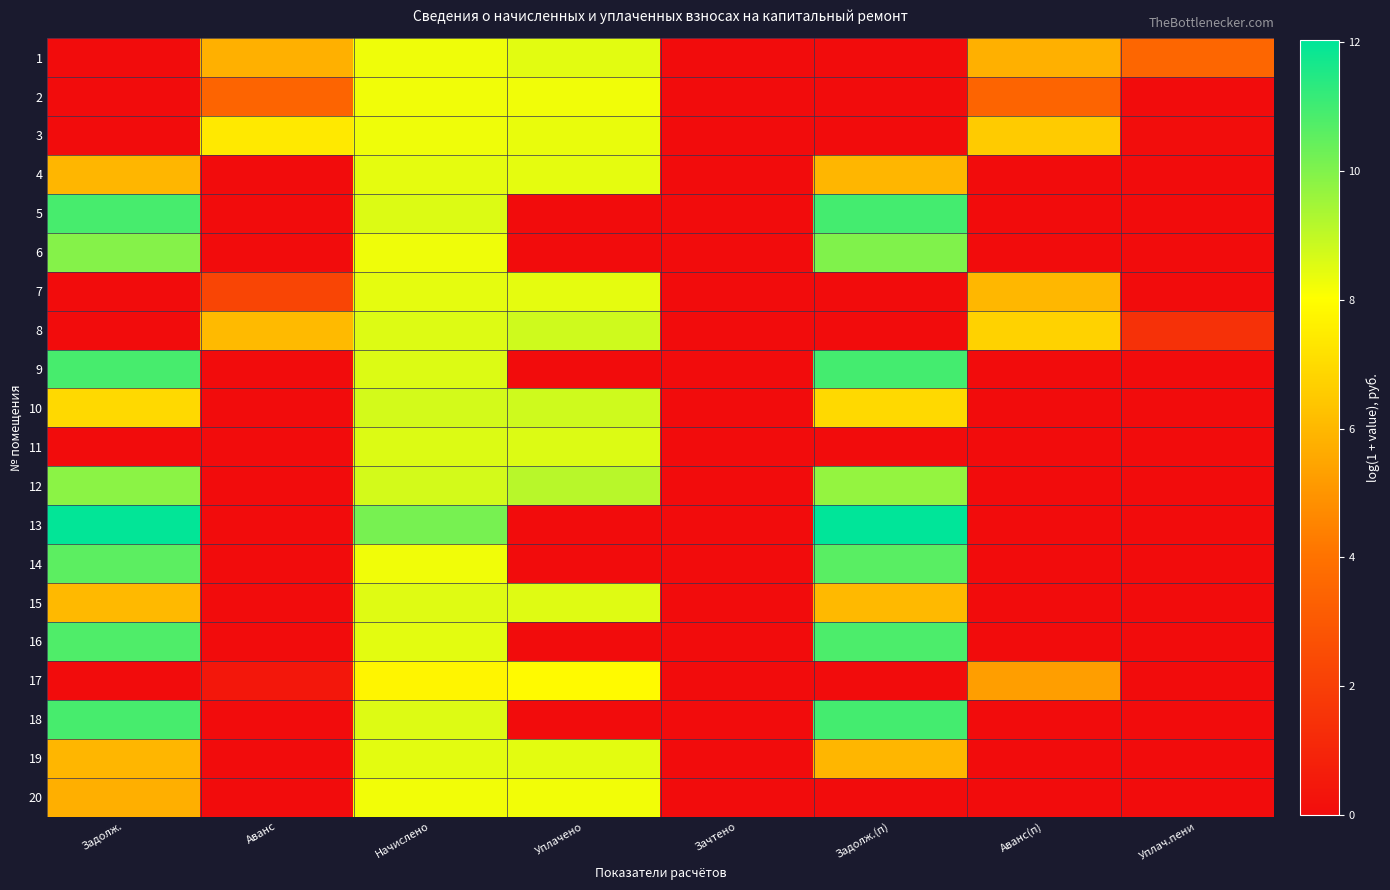

At how many categories does at least one series exceed 6?

6